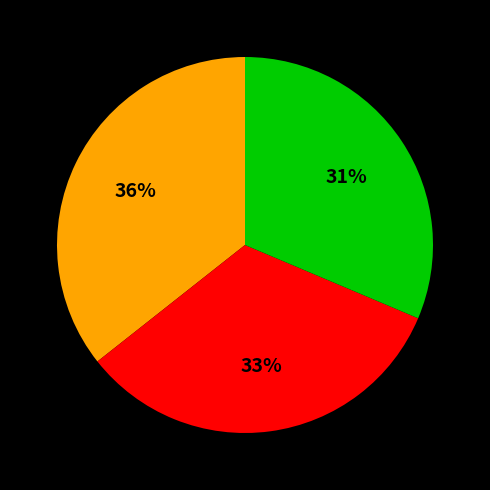

To the nearest percent, what is the average slice percentage?

33%